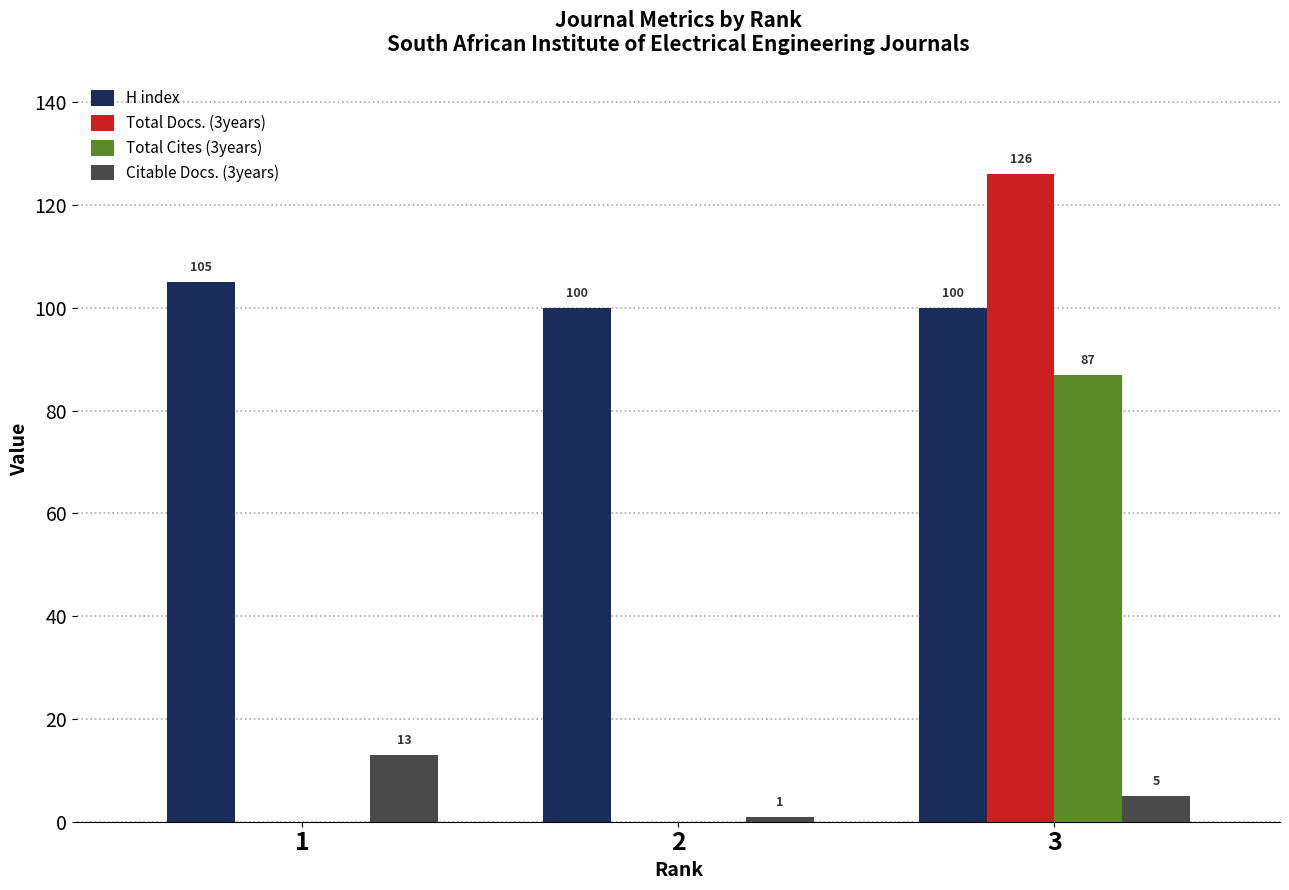

Is it true that Total Docs. (3years) equals 126 at 3?

True